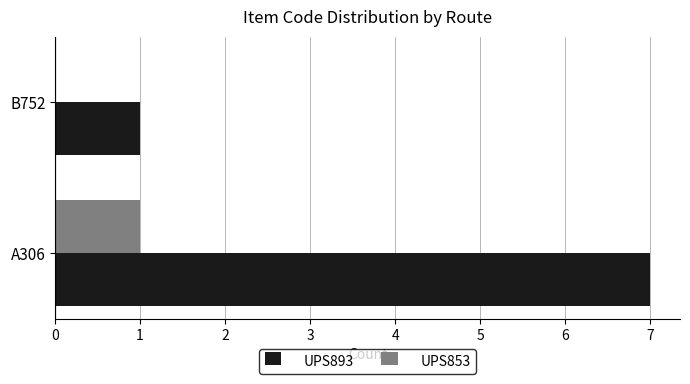

What is the greatest value displayed?

7